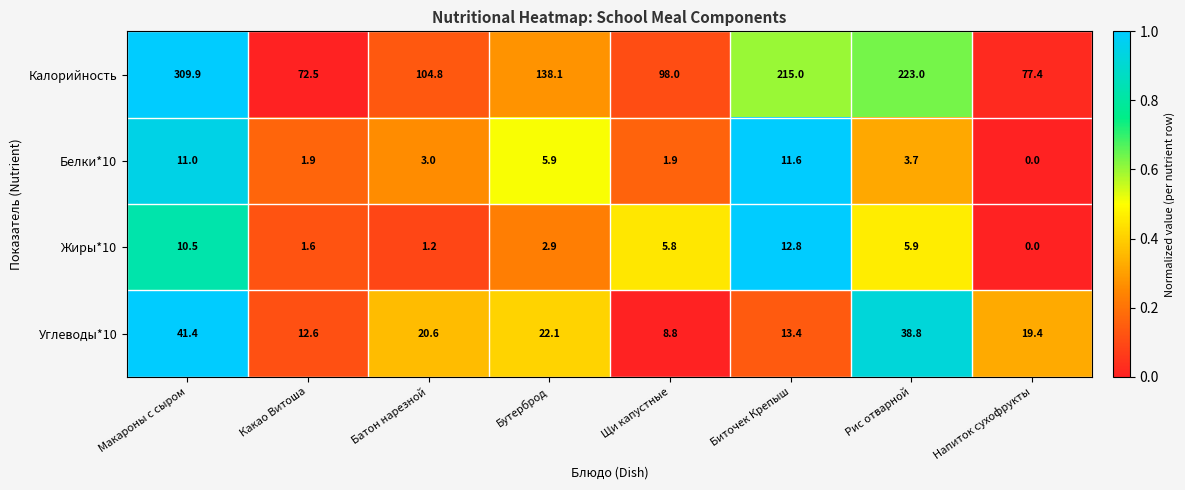

Between Бутерброд and Напиток сухофрукты, which series saw the biggest shift?

Калорийность